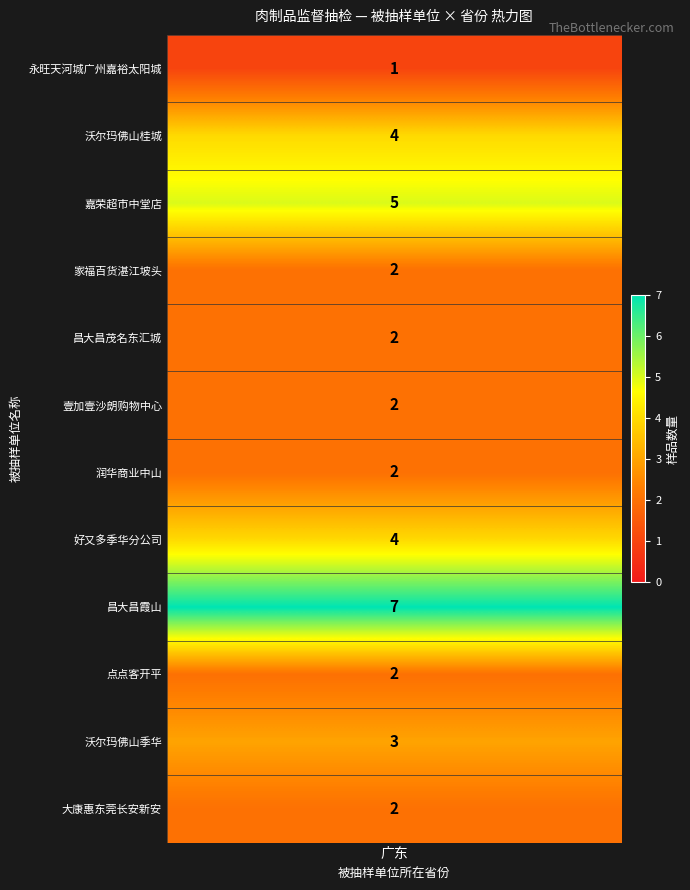

What is the maximum value shown in the chart?

7